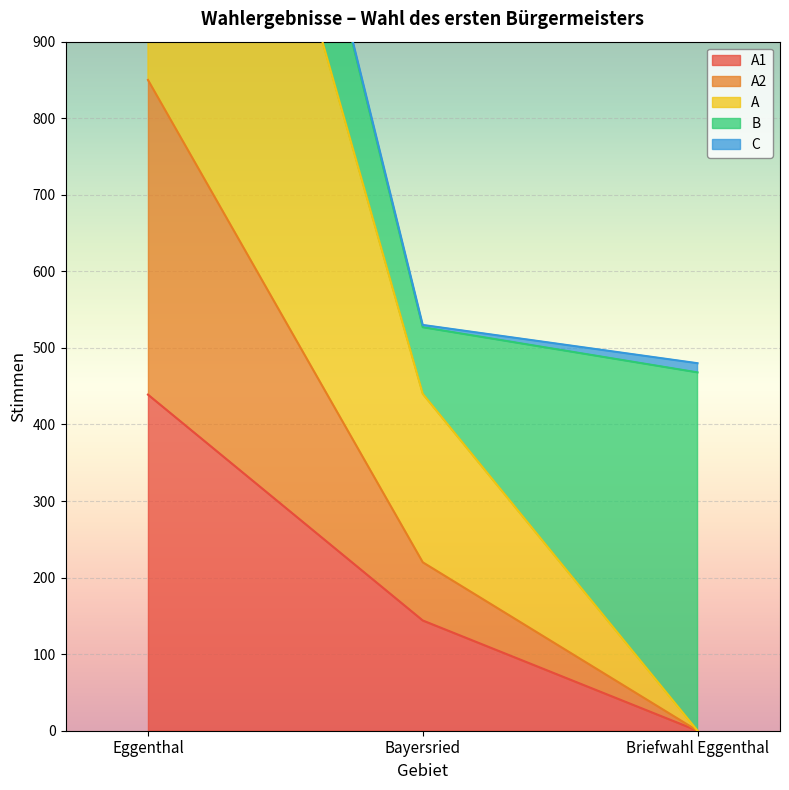

What is the sum of all A values?

2140